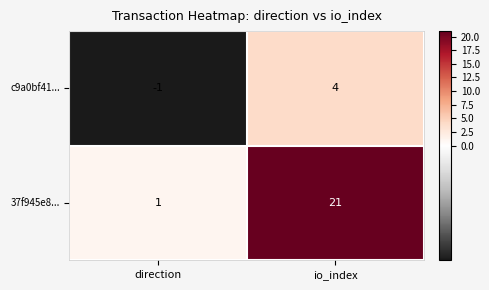

Between direction and io_index, which series saw the biggest shift?

37f945e8...